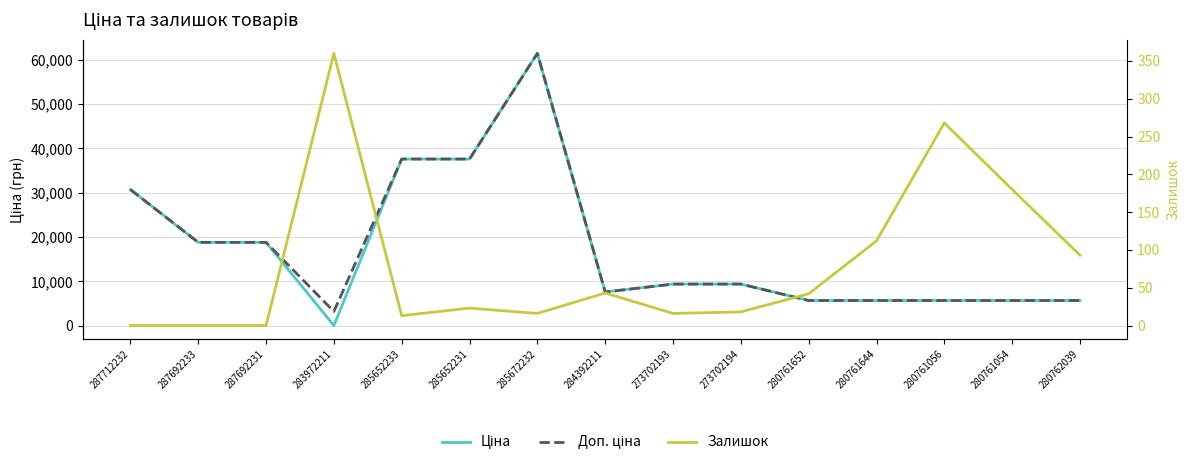

Which has a higher value, 285672232 or 273702193?

285672232